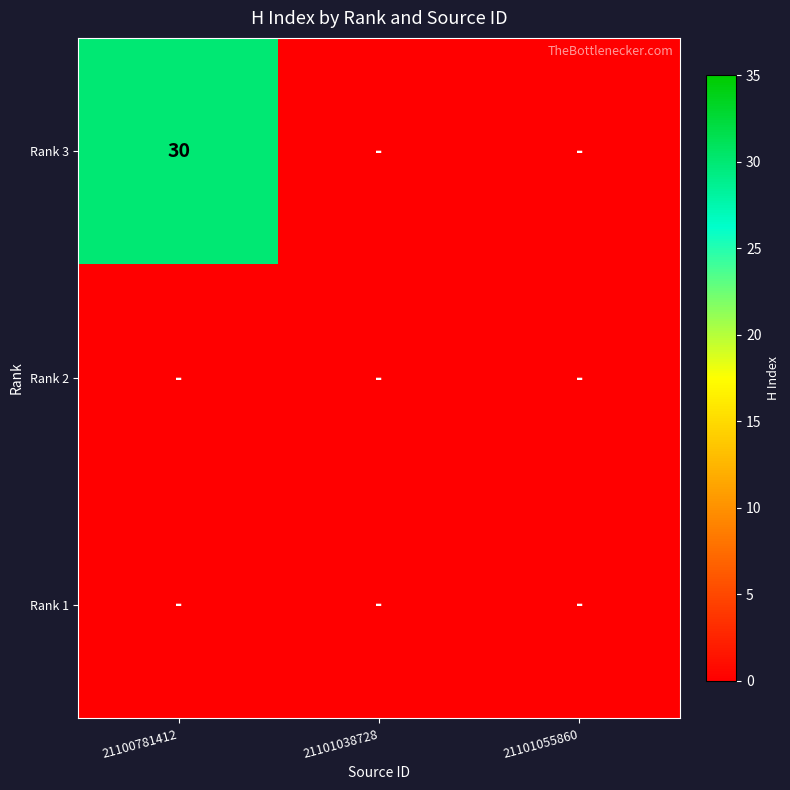

The value of Rank 3 at 21100781412 is 43. True or false?

False